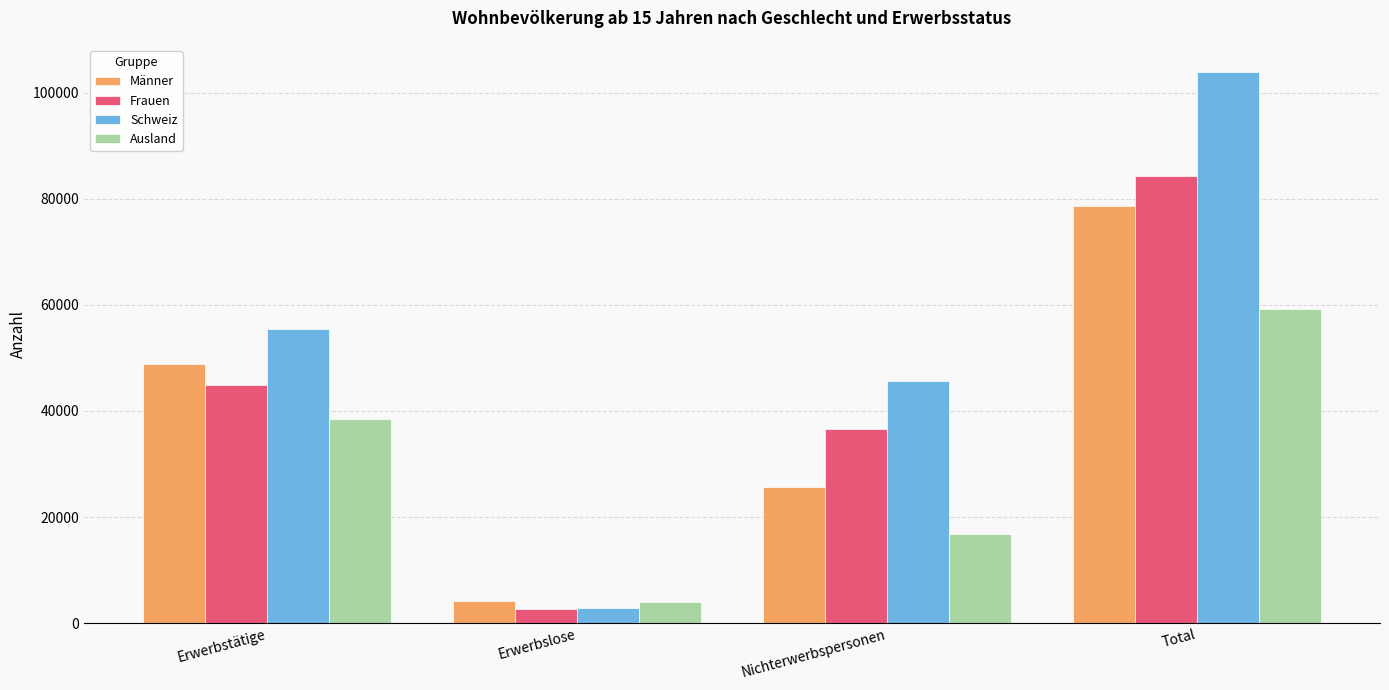

At how many categories does at least one series exceed 54045?

2